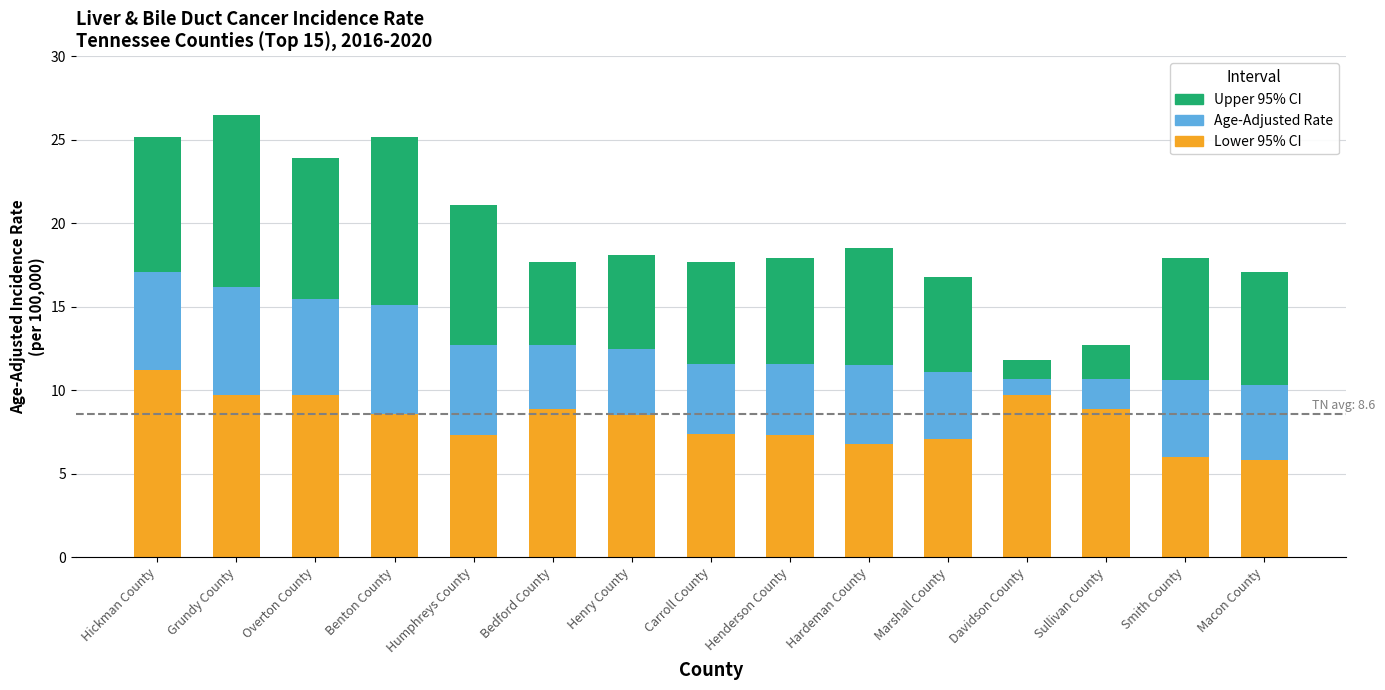

The value of Lower 95% CI at Humphreys County is 7.3. True or false?

True